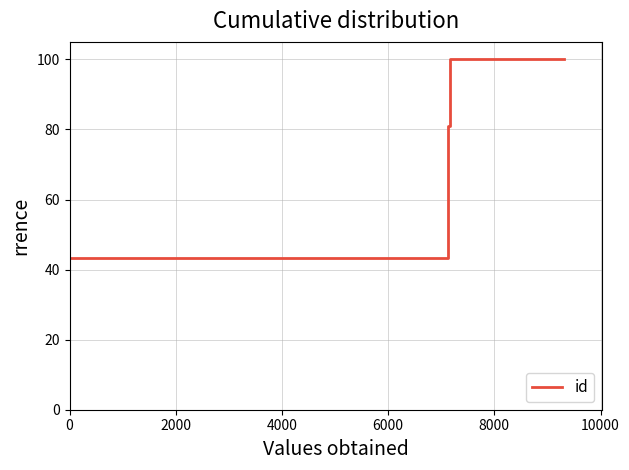

What is the difference between the maximum and minimum values?

56.8